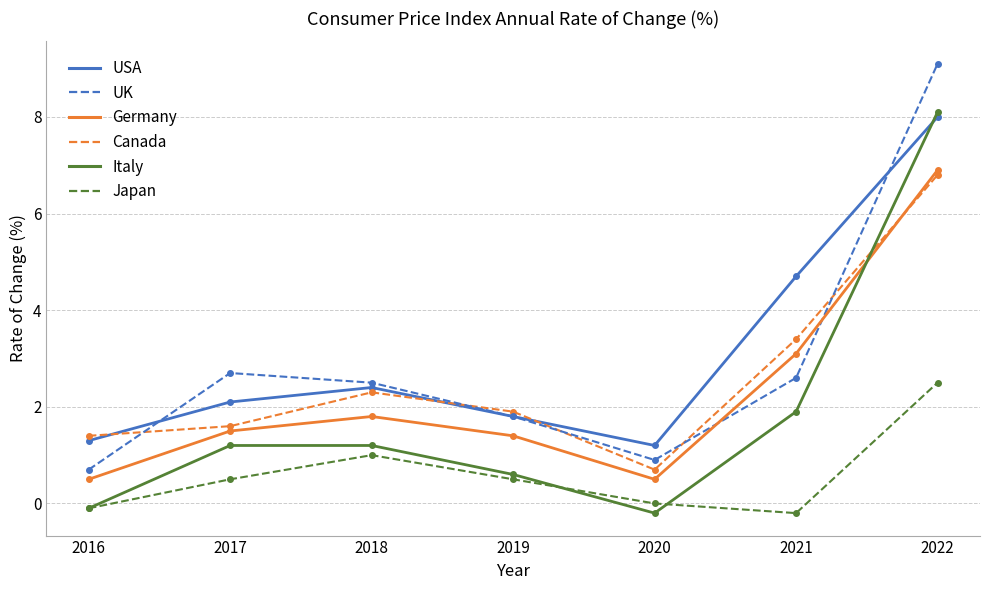

Which series has the largest total across all categories?

USA